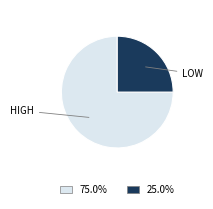

Is there any slice that represents more than half of the pie?

Yes